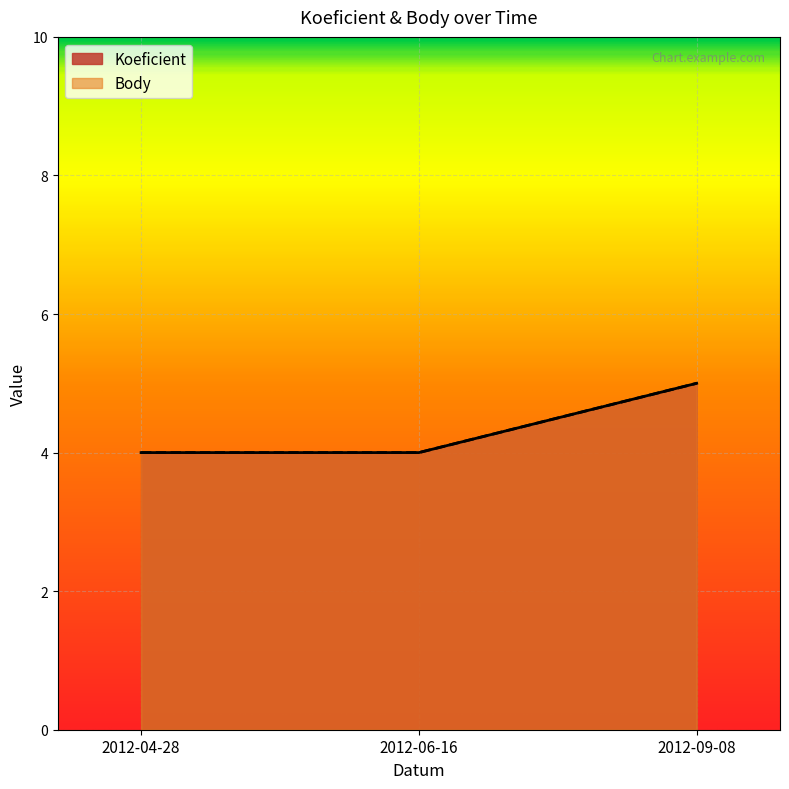

How many lines are shown in the chart?

2